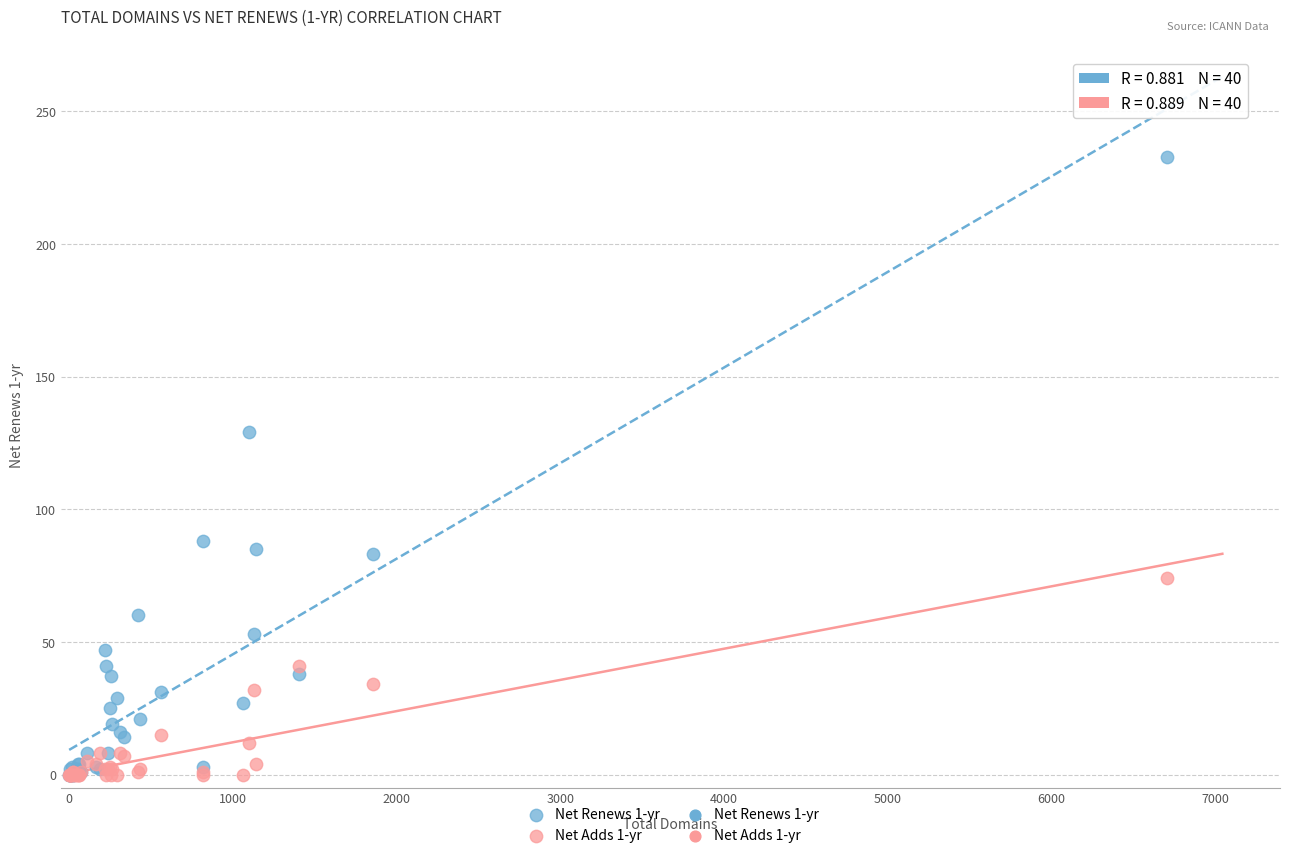

Across all series, what Y value is closest to 116?

129